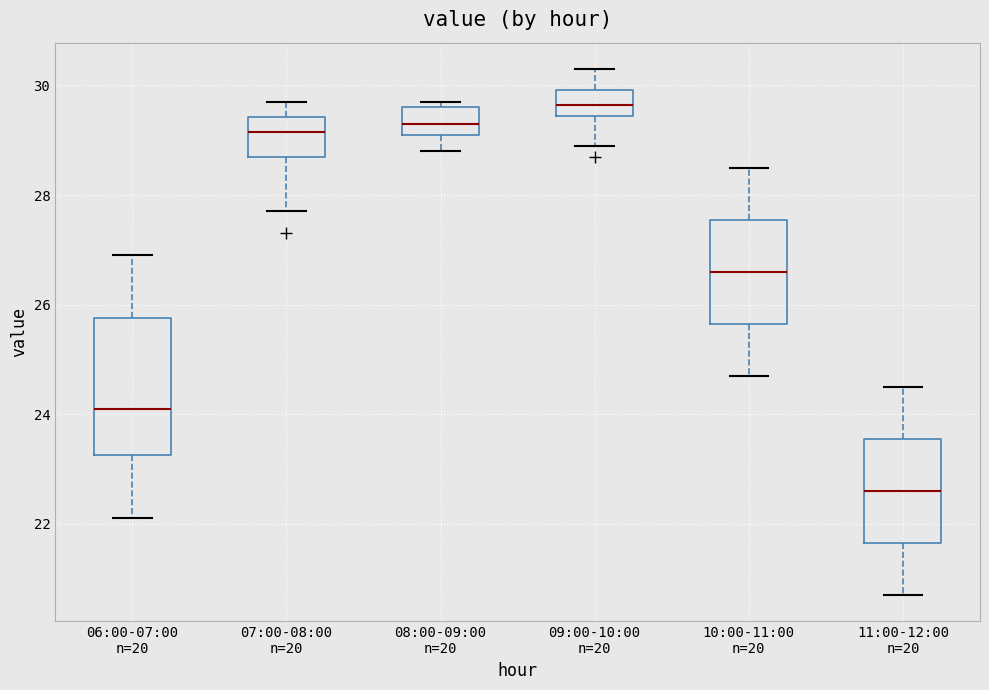

Reading left to right, read every box against the y-axis: the position of its median line, the range the box covers, and the ends of its whiskers. The values are not printed on the chart, so give them approximately, as read against the axis.

06:00-07:00 n=20: median 24.2, box 23.2 to 25.8, whiskers 22.2 to 27.0
07:00-08:00 n=20: median 29.2, box 28.8 to 29.4, whiskers 27.8 to 29.8
08:00-09:00 n=20: median 29.4, box 29.2 to 29.6, whiskers 28.8 to 29.8
09:00-10:00 n=20: median 29.6, box 29.4 to 30.0, whiskers 29.0 to 30.4
10:00-11:00 n=20: median 26.6, box 25.6 to 27.6, whiskers 24.8 to 28.6
11:00-12:00 n=20: median 22.6, box 21.6 to 23.6, whiskers 20.8 to 24.6